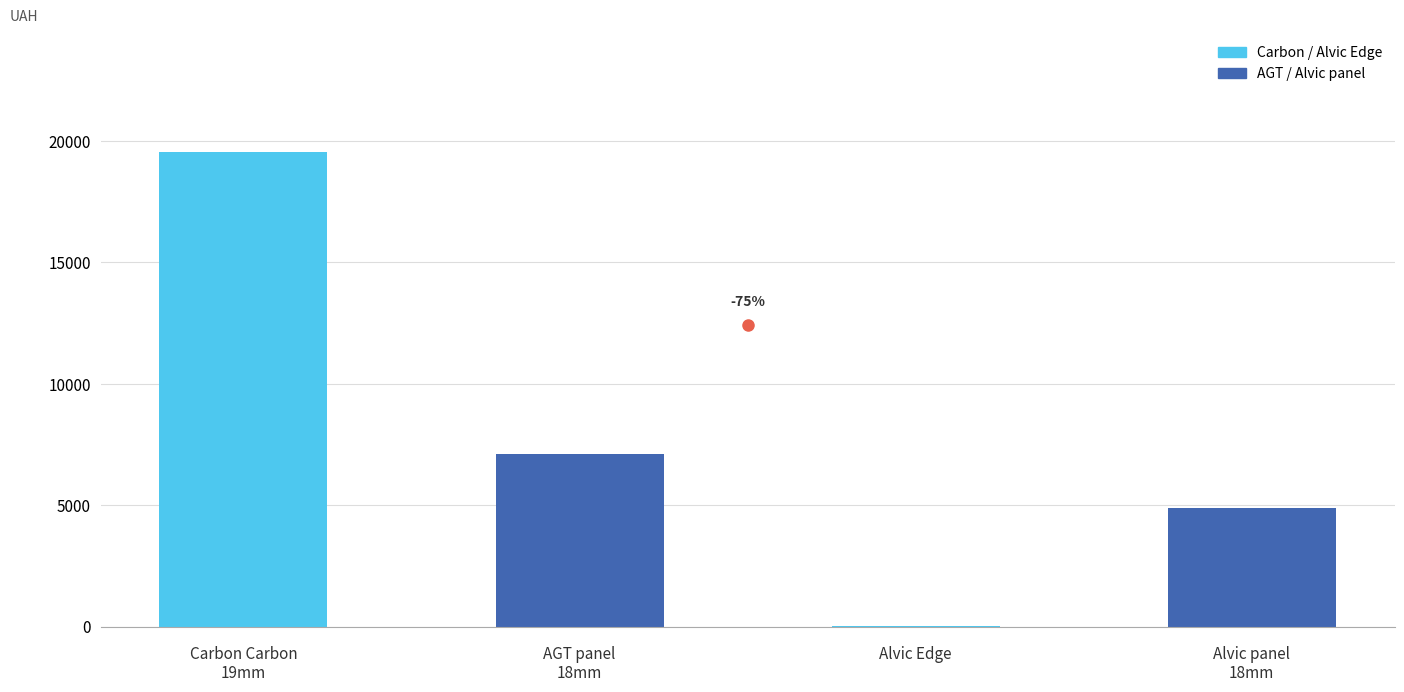

At which label does the data first exceed 7098?

Carbon Carbon
19mm